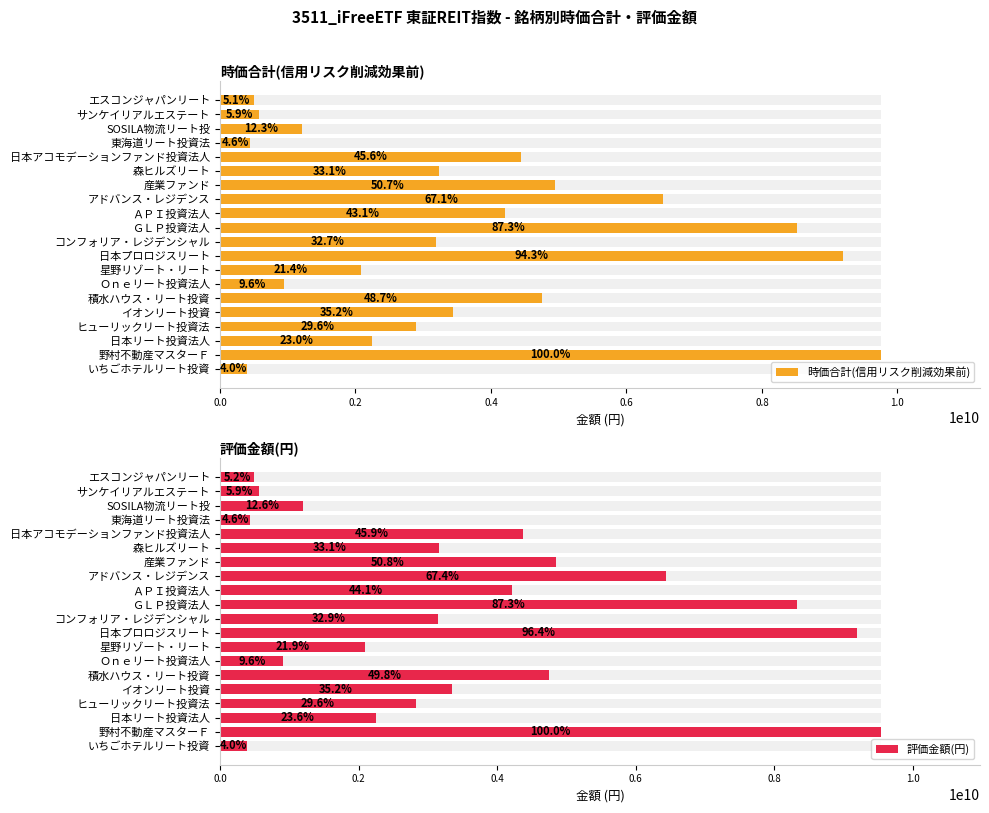

Rank the series by their maximum value, from lowest to highest.

評価金額(円), 時価合計(信用リスク削減効果前)